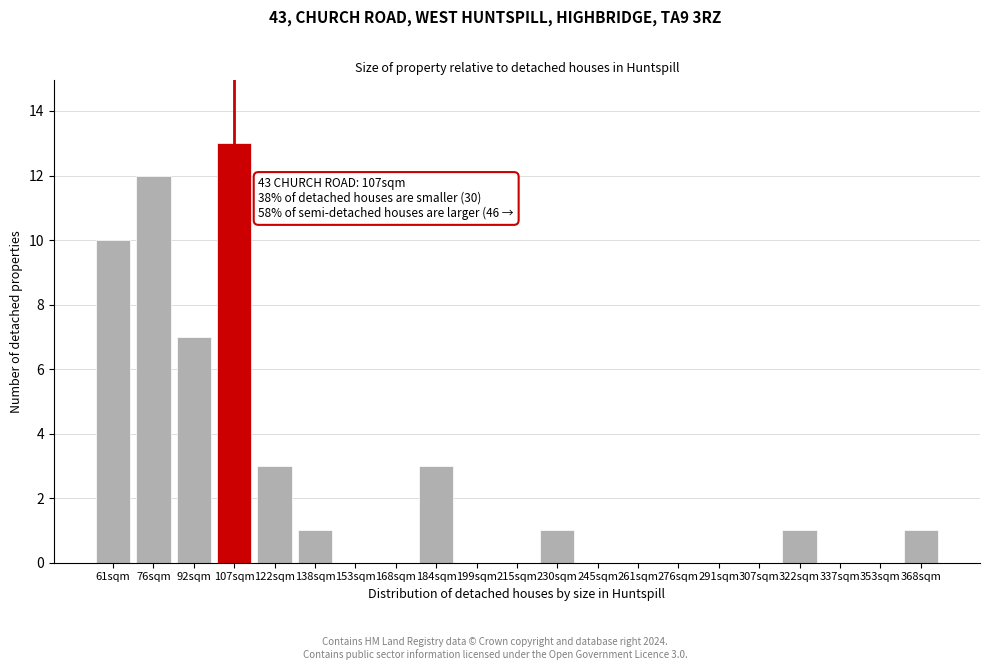

Reading left to right, extract all data points from this chart.

61sqm=10	76sqm=12	92sqm=7	107sqm=13	122sqm=3	138sqm=1	153sqm=0	168sqm=0	184sqm=3	199sqm=0	215sqm=0	230sqm=1	245sqm=0	261sqm=0	276sqm=0	291sqm=0	307sqm=0	322sqm=1	337sqm=0	353sqm=0	368sqm=1